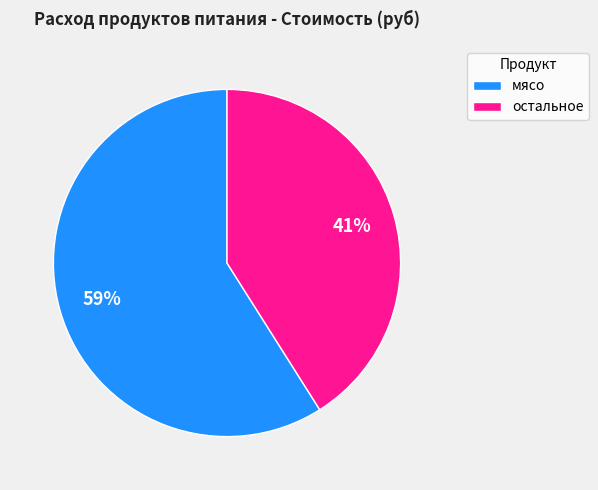

True or false: мясо accounts for 59% of the total.

True